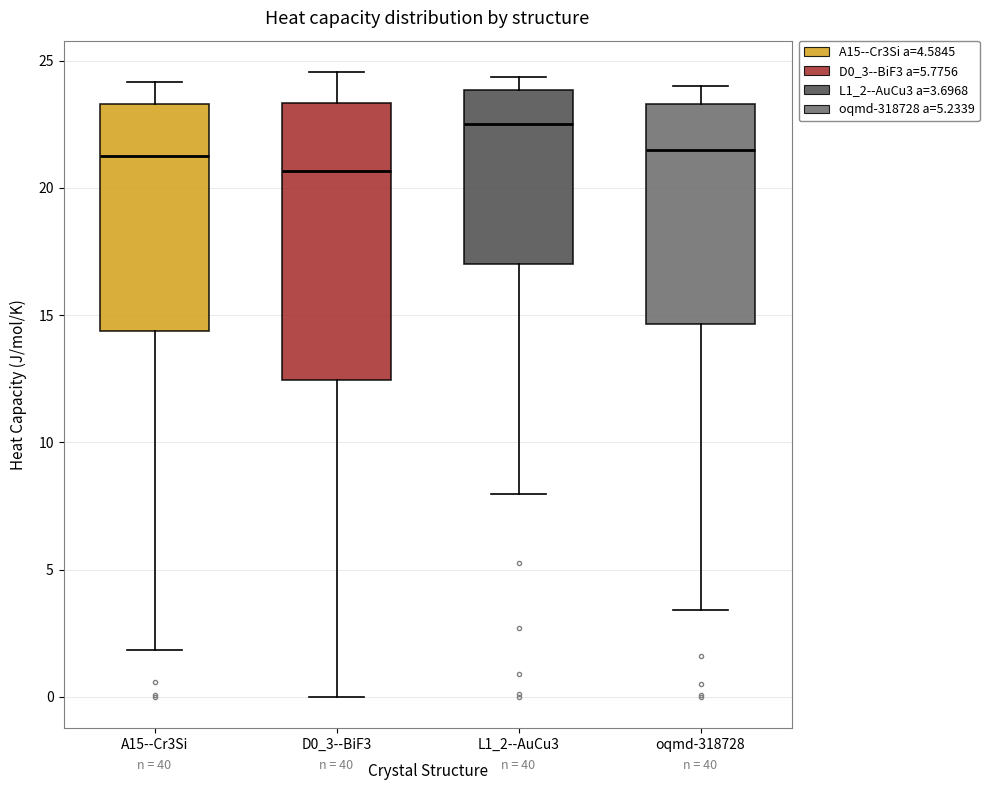

Where does the median line of the box for A15--Cr3Si sit on the y-axis? The values are not printed on the chart, so give them approximately, as read against the axis.

21.5